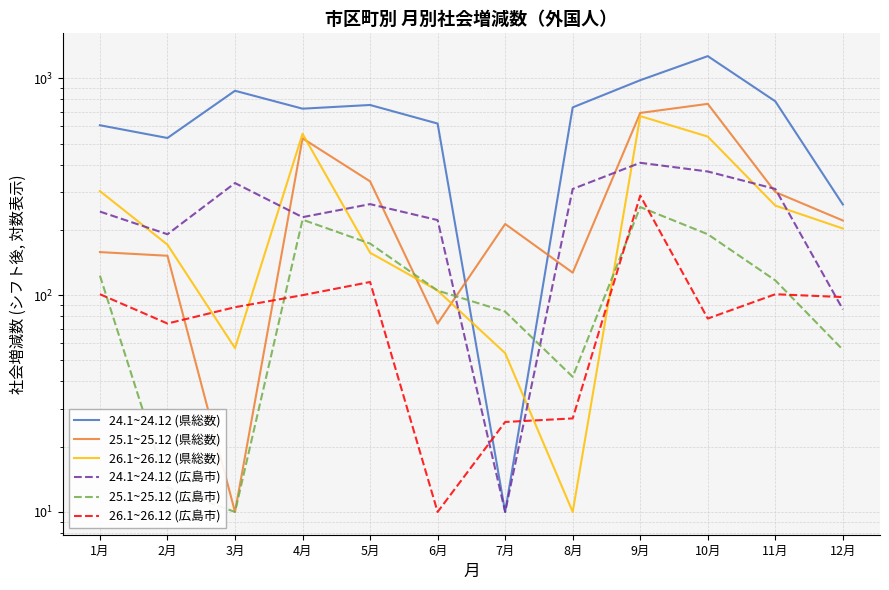

Where is the first local minimum for 25.1~25.12 (県総数)?

3月